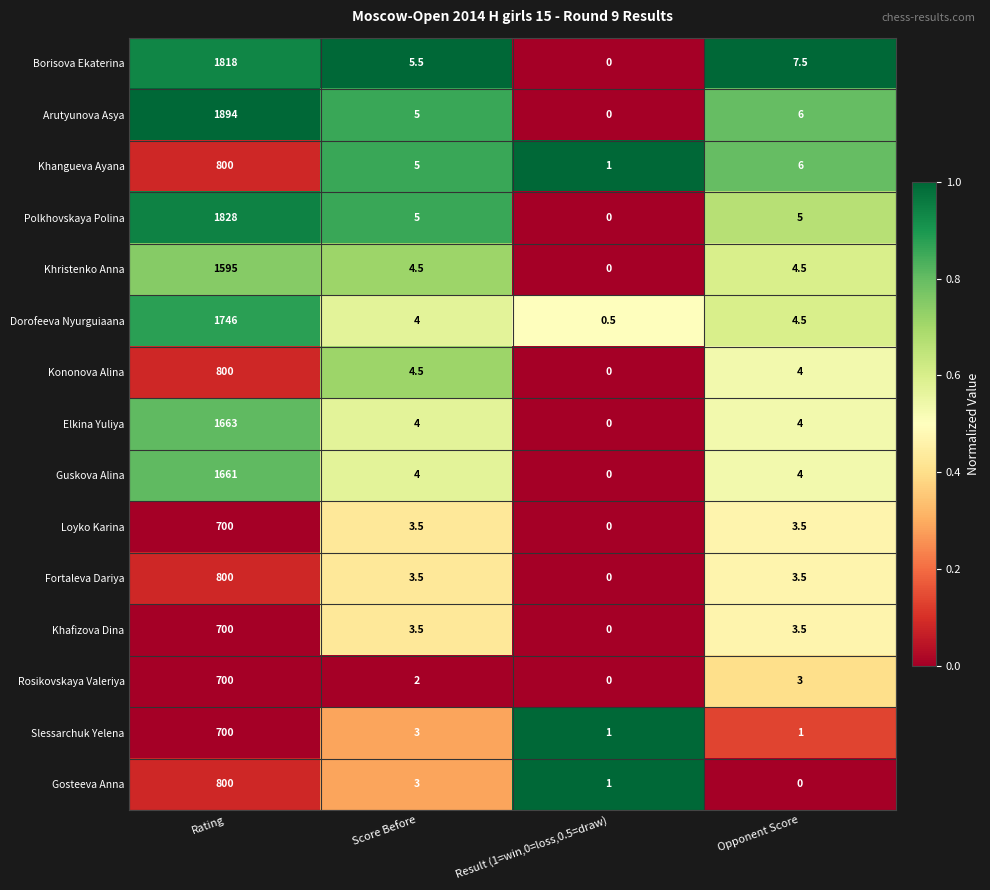

At which label does Kononova Alina first exceed 4?

Rating